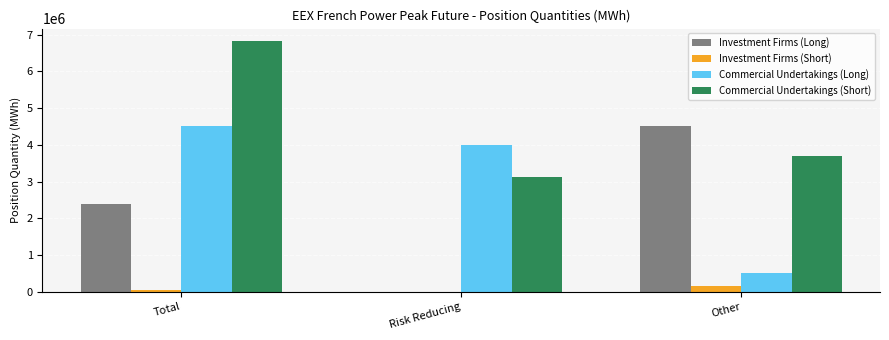

How many groups of bars are there?

3